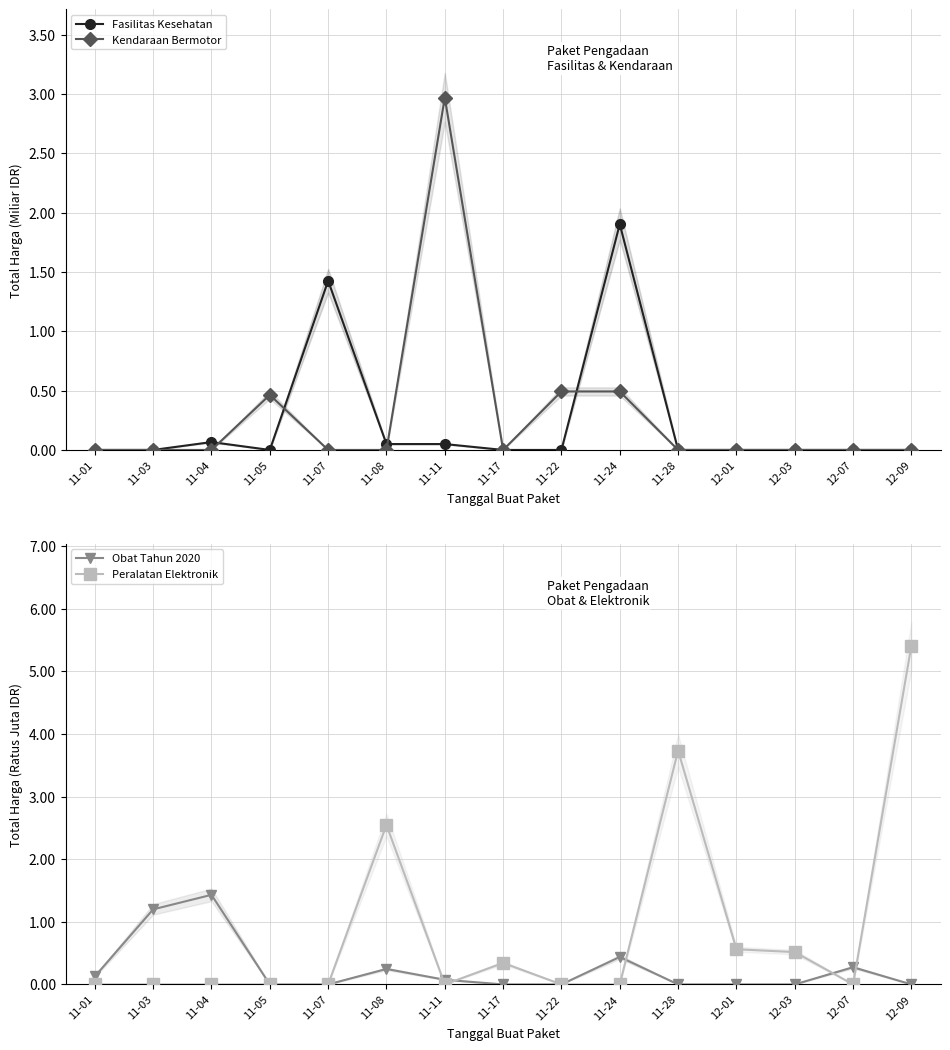

True or false: Obat Tahun 2020 has more than 2 points higher than both neighbors.

True